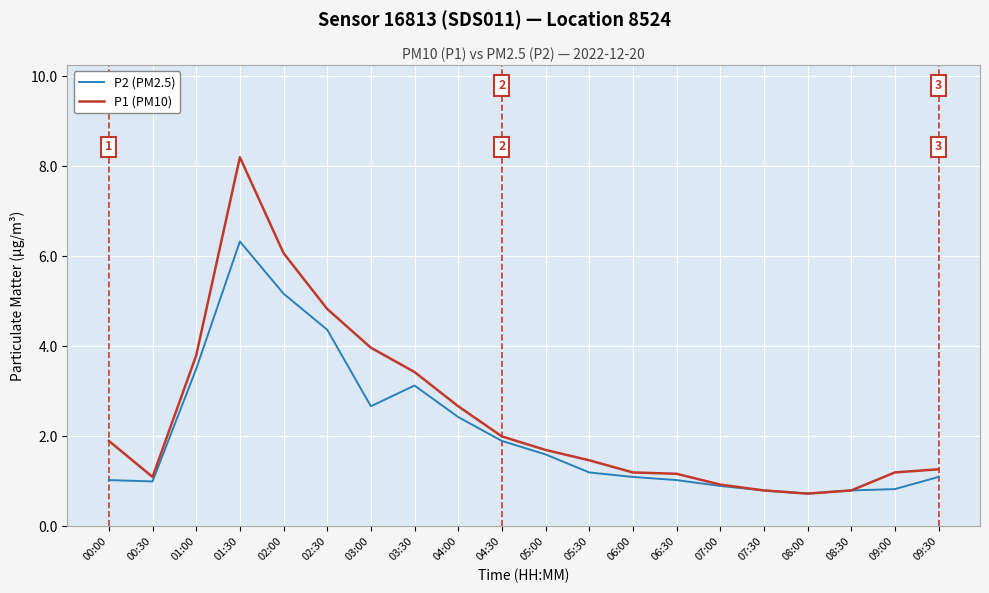

The value of P1 (PM10) at 04:00 is 1.8. True or false?

False